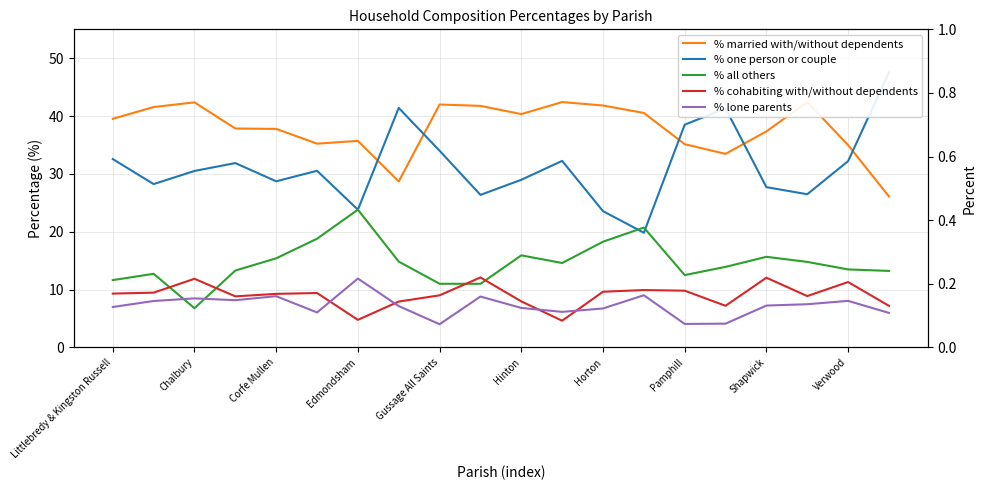

Is it true that % one person or couple equals 32.2 at Verwood?

True